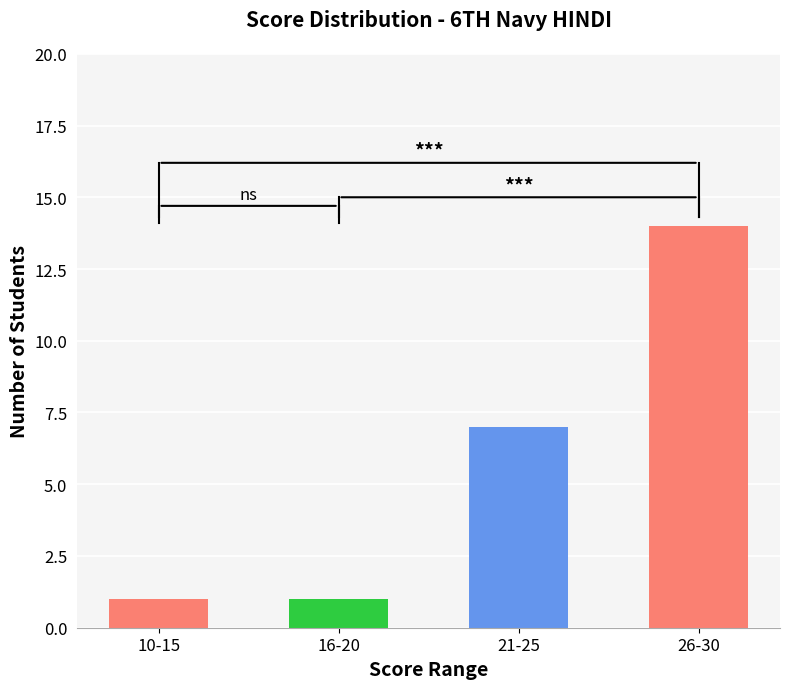

True or false: the data shows 6 at 26-30.

False